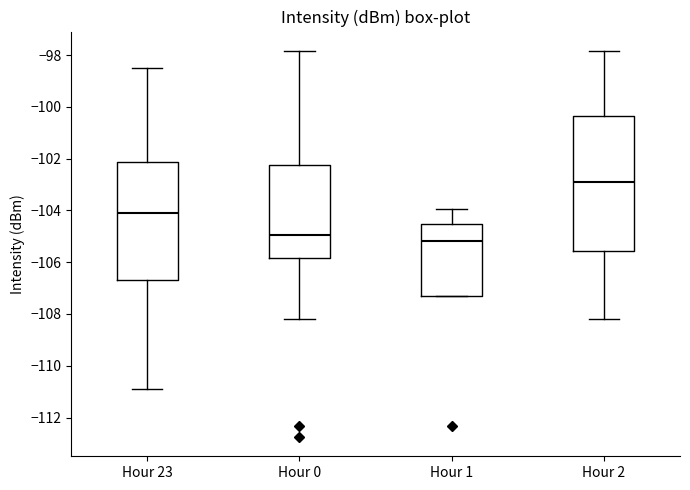

Where does the lower whisker of the box for Hour 2 end on the y-axis? The values are not printed on the chart, so give them approximately, as read against the axis.

-108.2